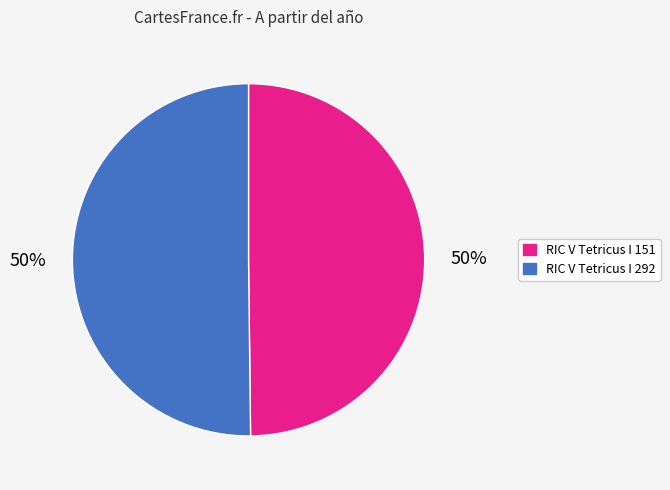

To the nearest percent, what is the combined percentage of RIC V Tetricus I 292 and RIC V Tetricus I 151?

100%